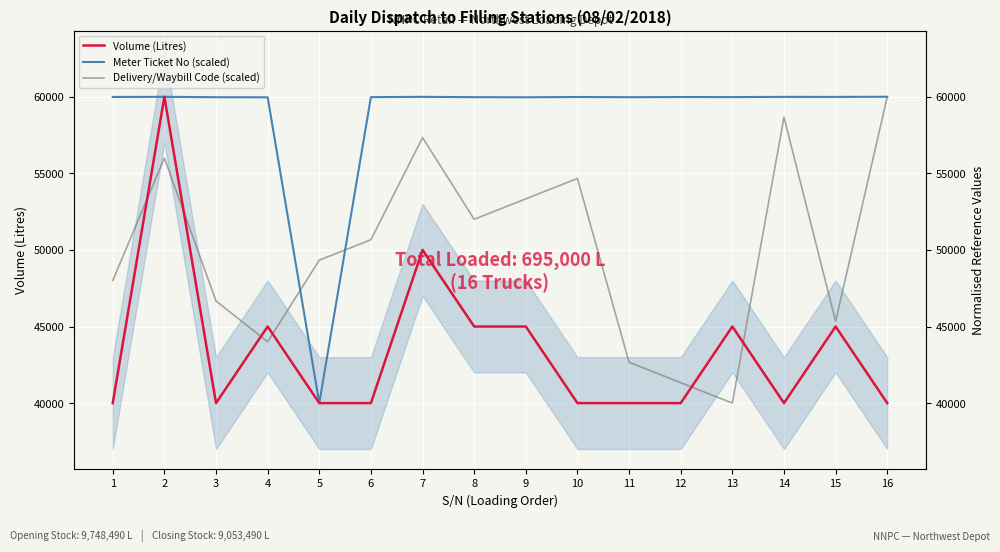

Where do Meter Ticket No (scaled) and Delivery/Waybill Code (scaled) first cross each other?

4 and 5